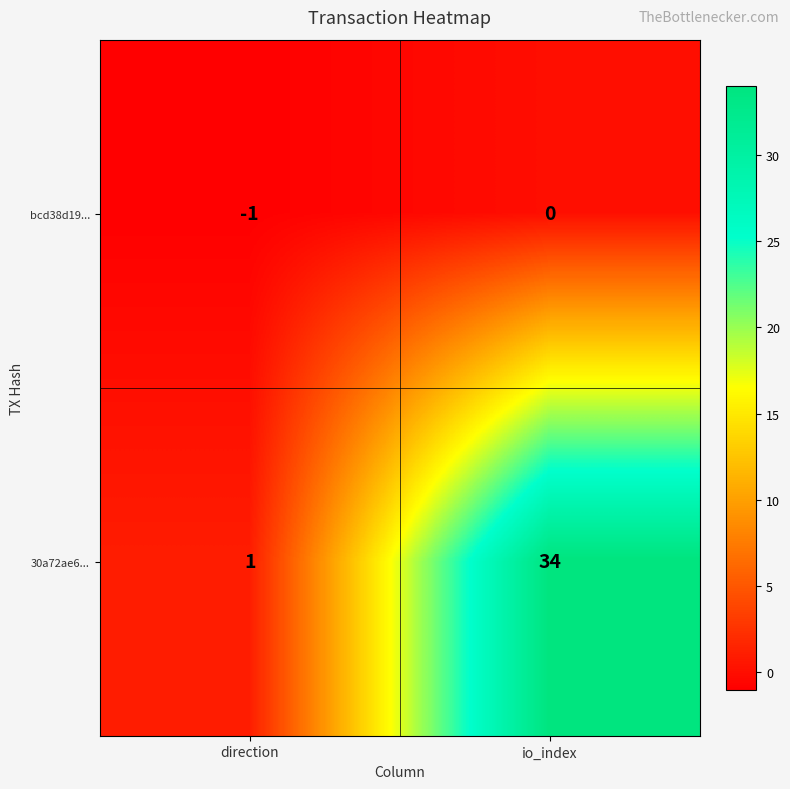

Which series has the largest total across all categories?

30a72ae6...